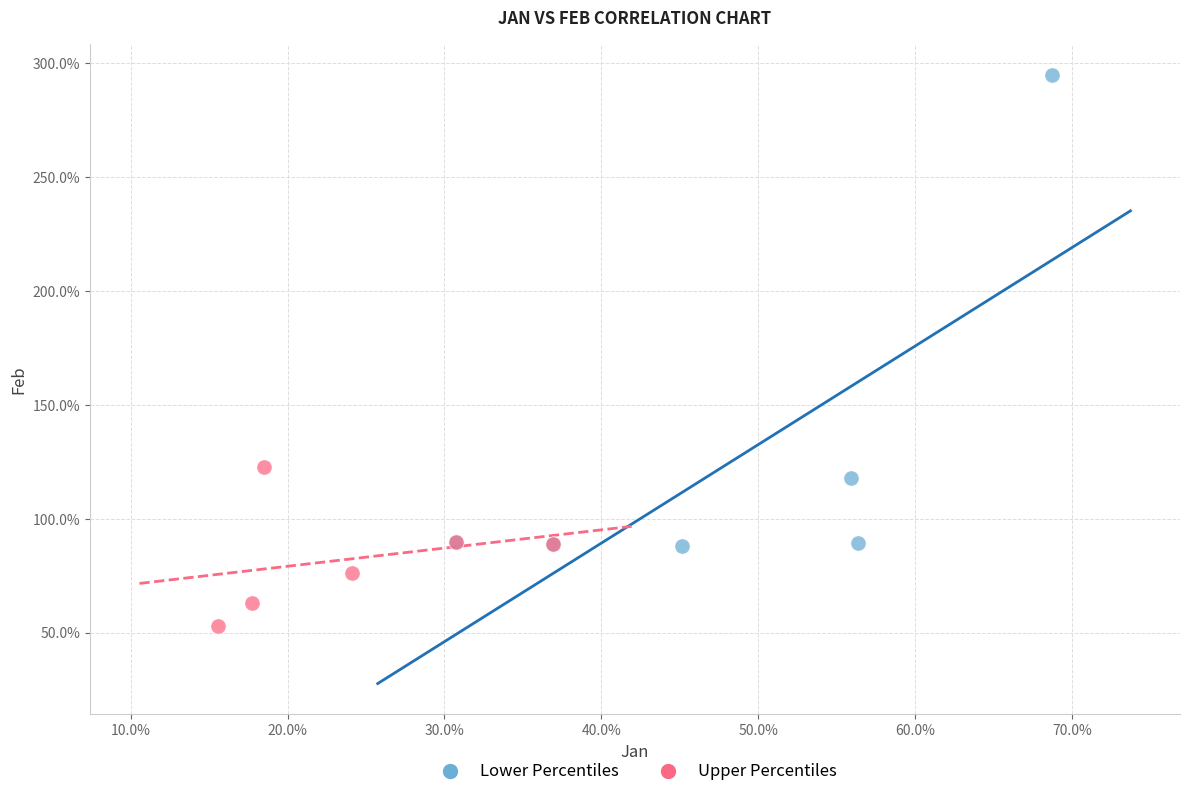

Which series contains the highest Y value?

Lower Percentiles